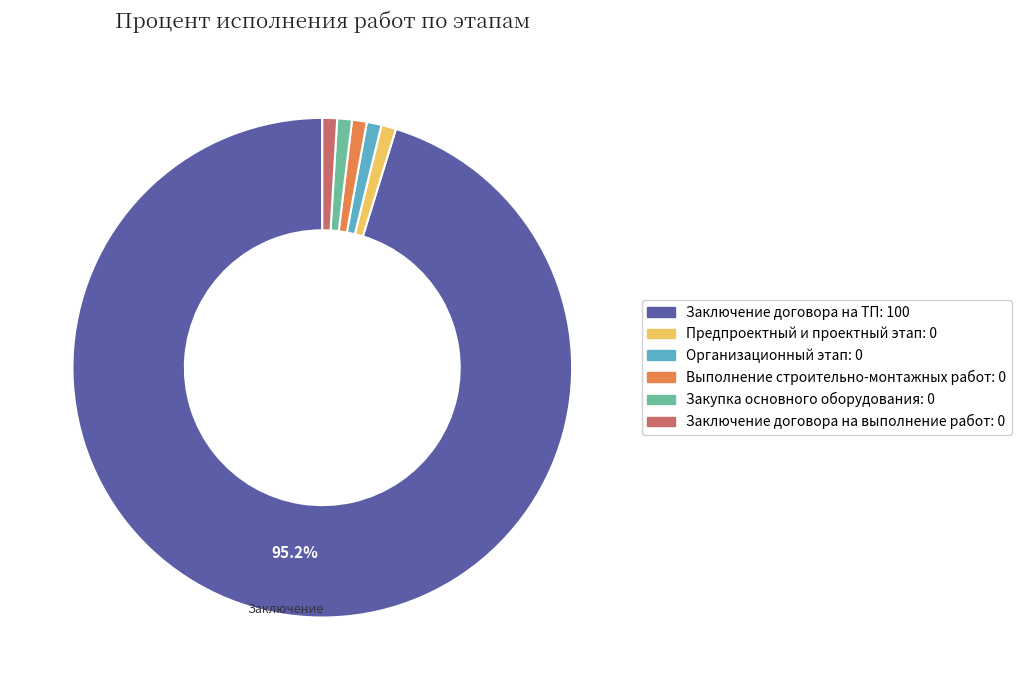

Does Заключение договора на ТП represent more than half of the total?

Yes